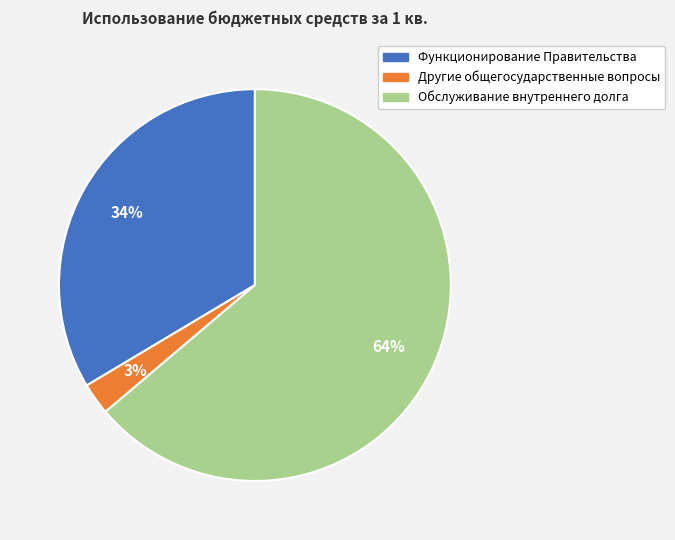

To the nearest percent, what percentage of the pie is Функционирование Правительства?

34%